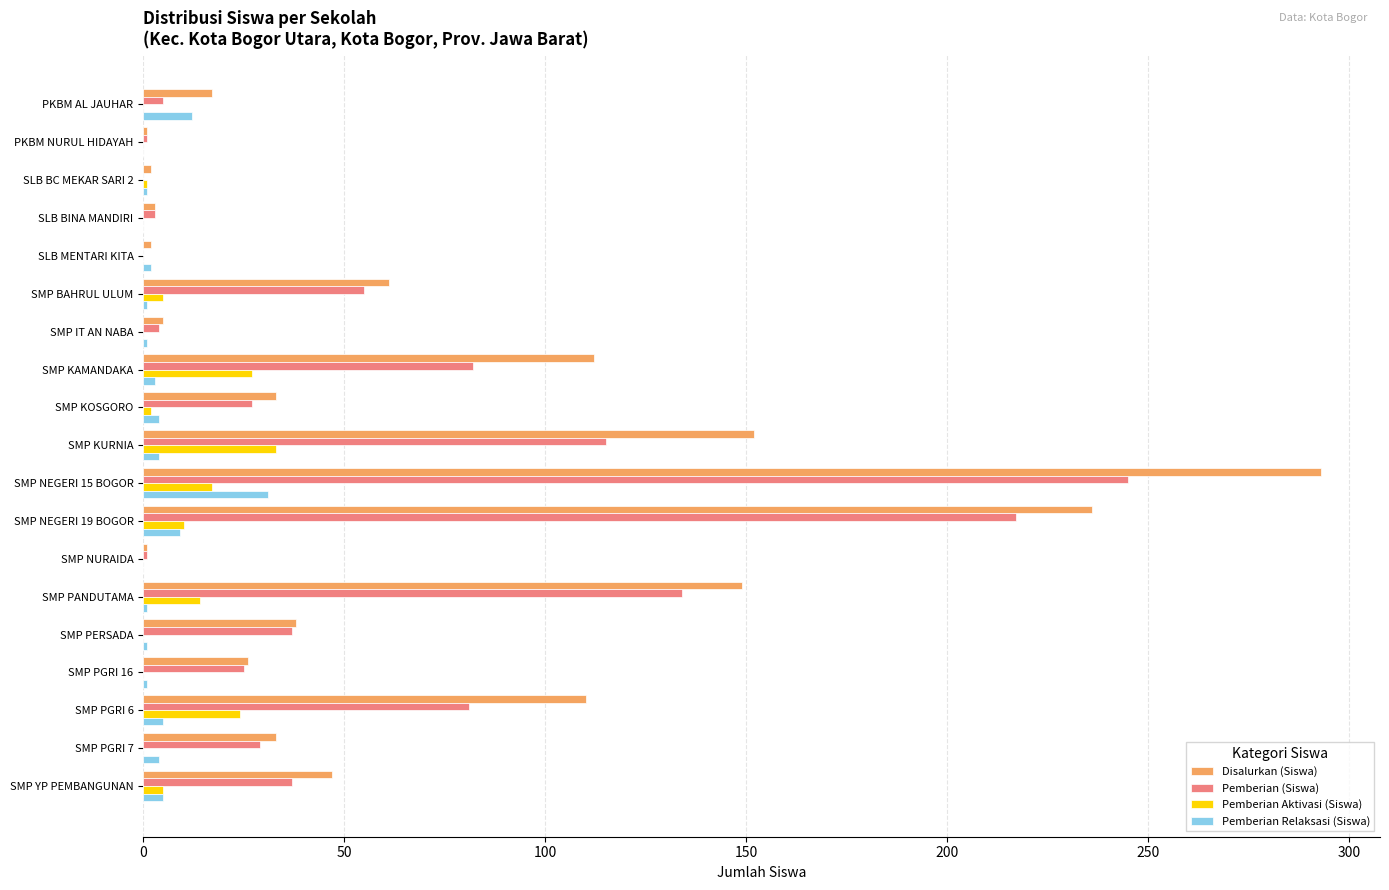

Which series has the largest total across all categories?

Disalurkan (Siswa)